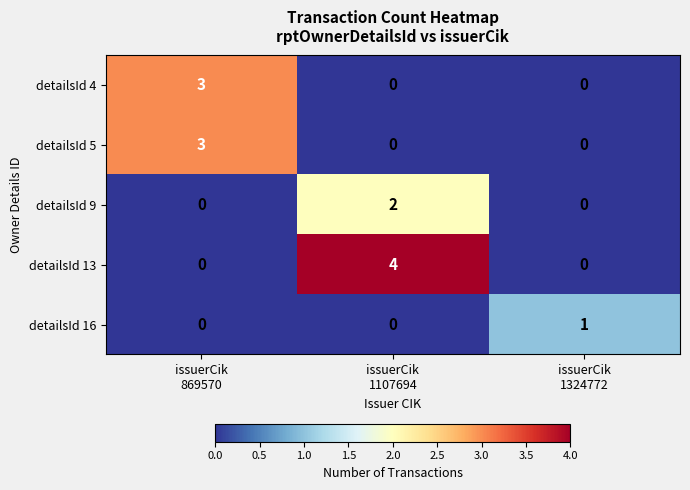

Which series has the largest range (max minus min)?

detailsId 13